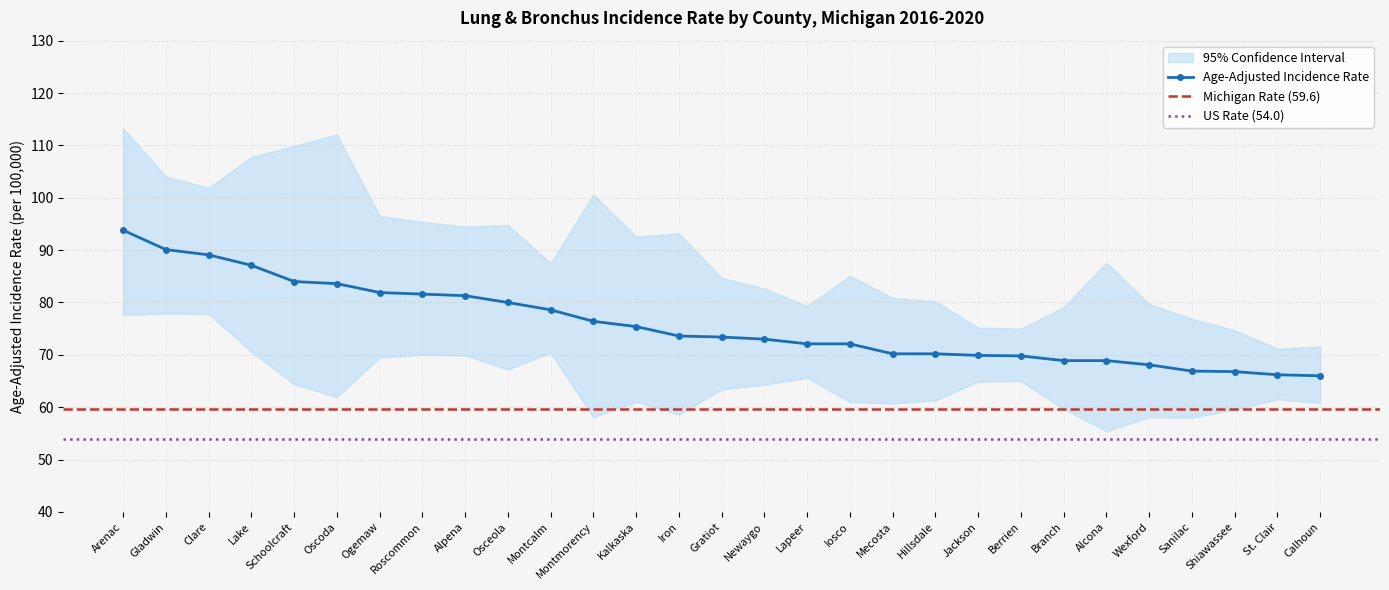

At how many categories does at least one series exceed 91?

13